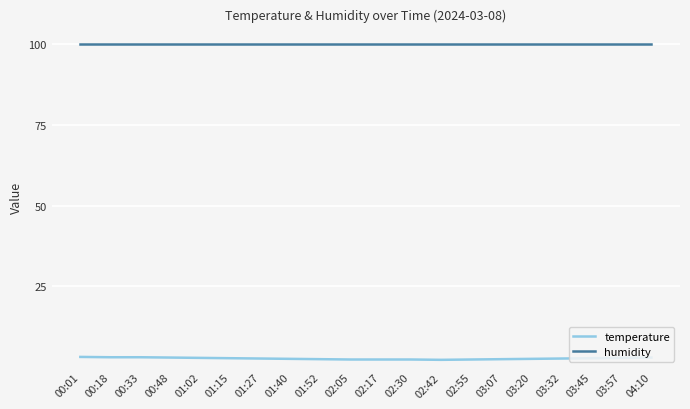

At 03:32, list the series in order from smallest to largest.

temperature, humidity